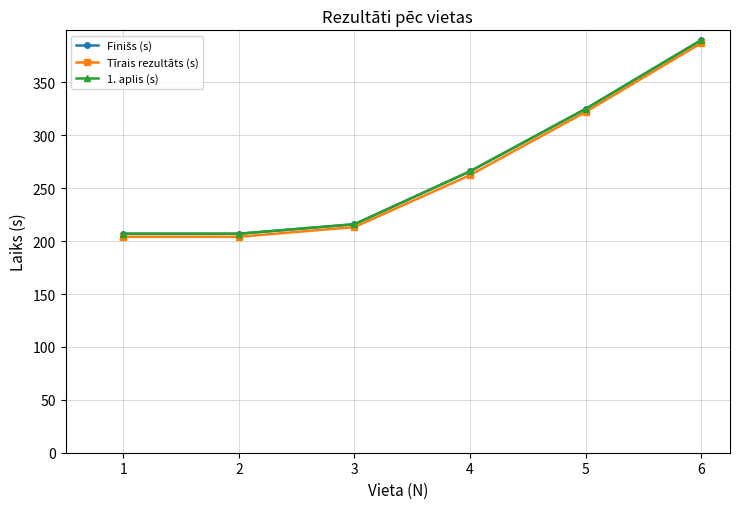

What value does the Finišs (s) series have at 1?

207.0